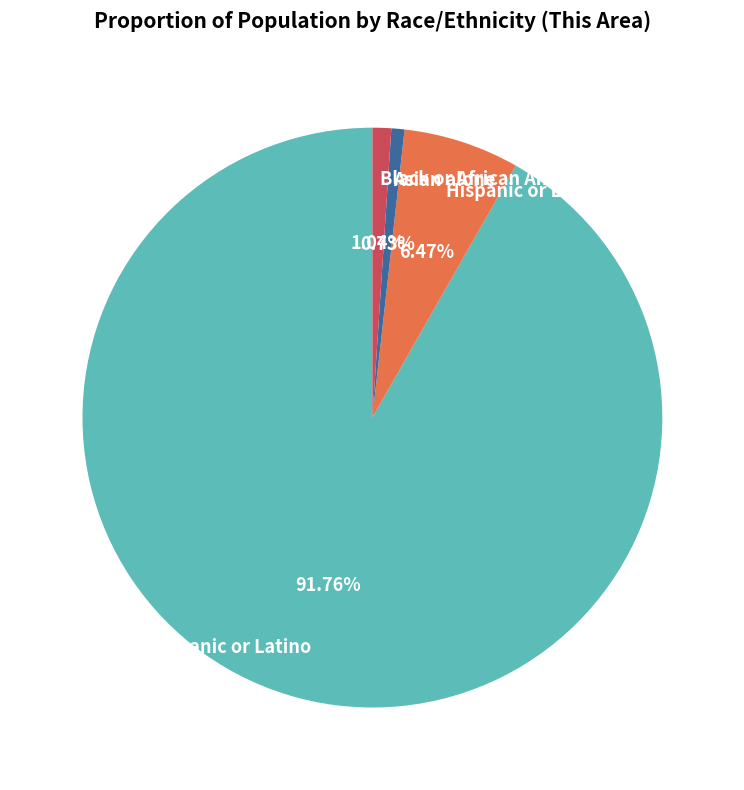

What percentage is the Black or African American alone slice, to the nearest percent?

1%